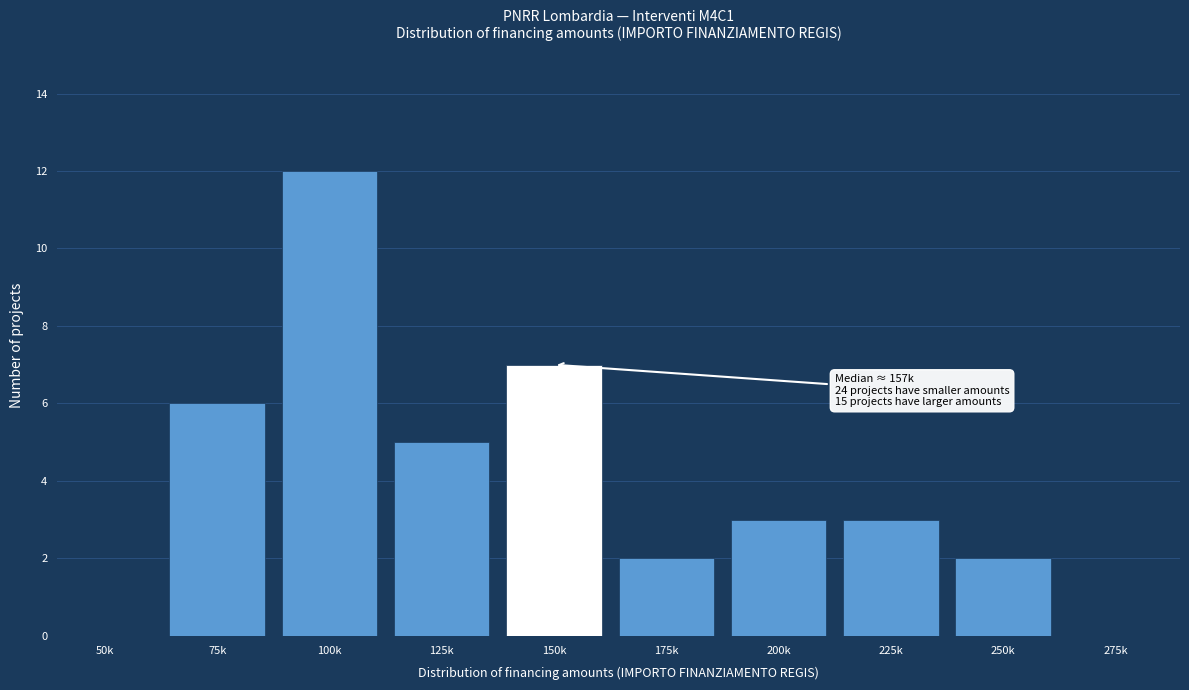

Reading right to left, transcribe all the data shown in this chart.

275k=0	250k=2	225k=3	200k=3	175k=2	150k=7	125k=5	100k=12	75k=6	50k=0